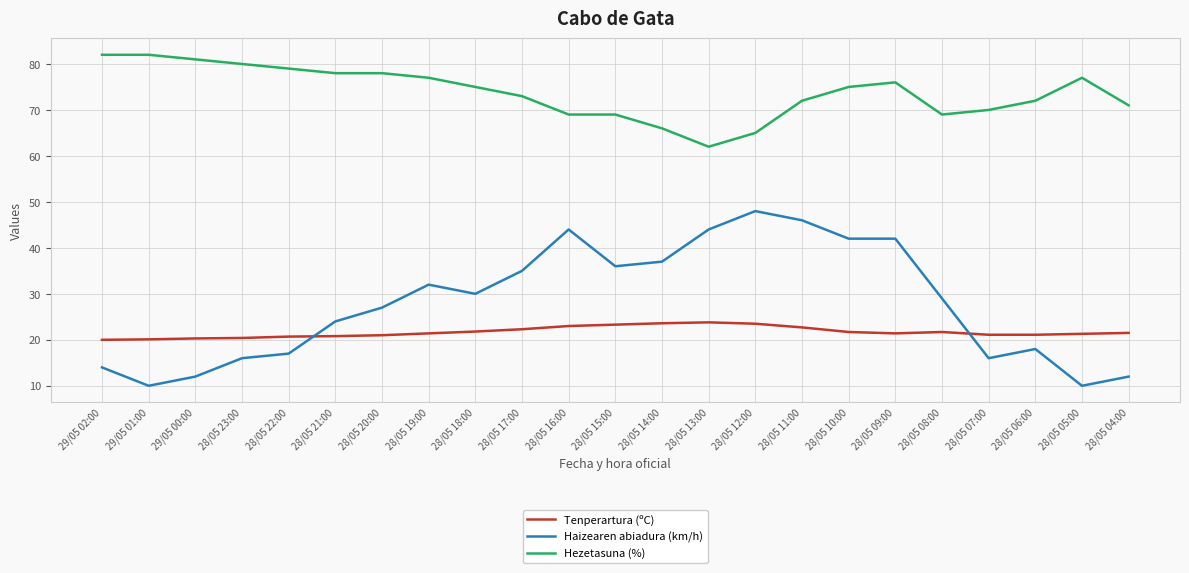

The value of Haizearen abiadura (km/h) at 29/05 00:00 is 7.0. True or false?

False